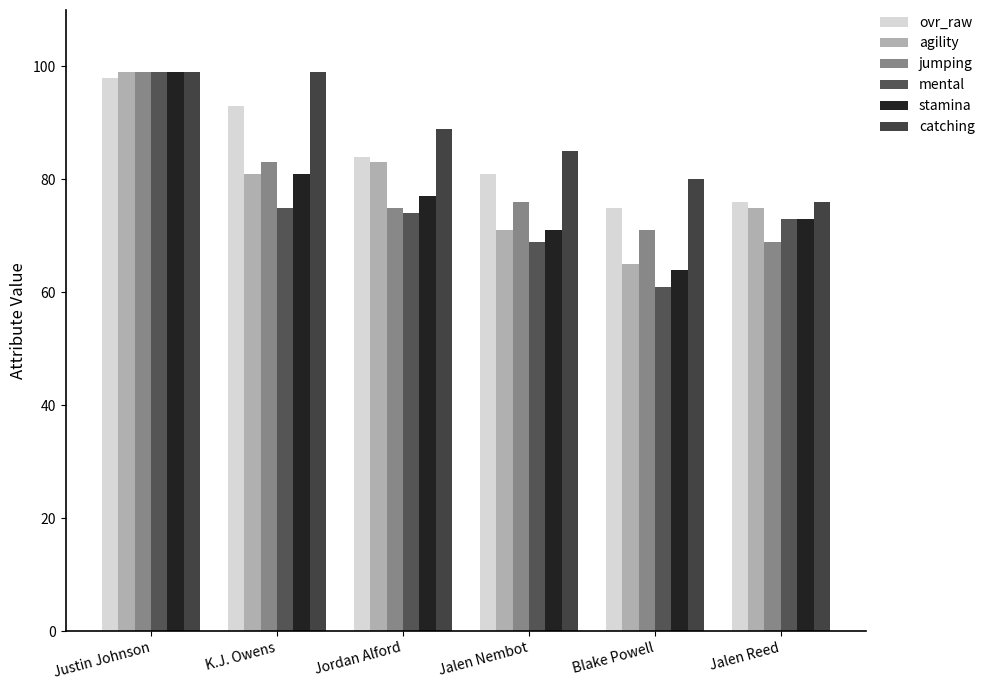

At which label does ovr_raw reach its peak?

Justin Johnson